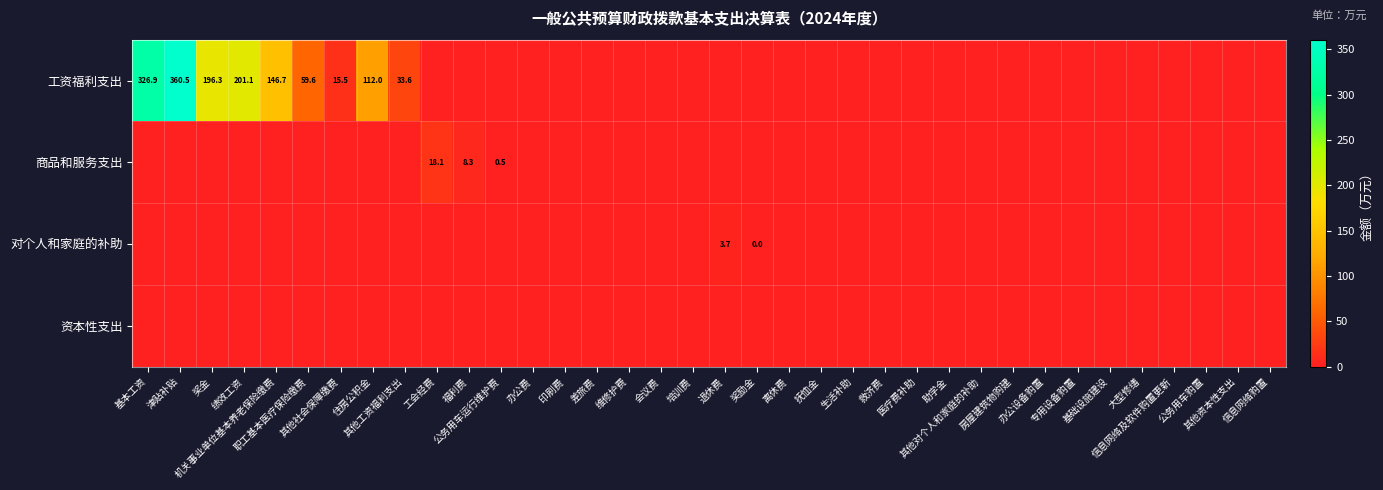

Where is 对个人和家庭的补助 nearest to the value 1?

奖励金